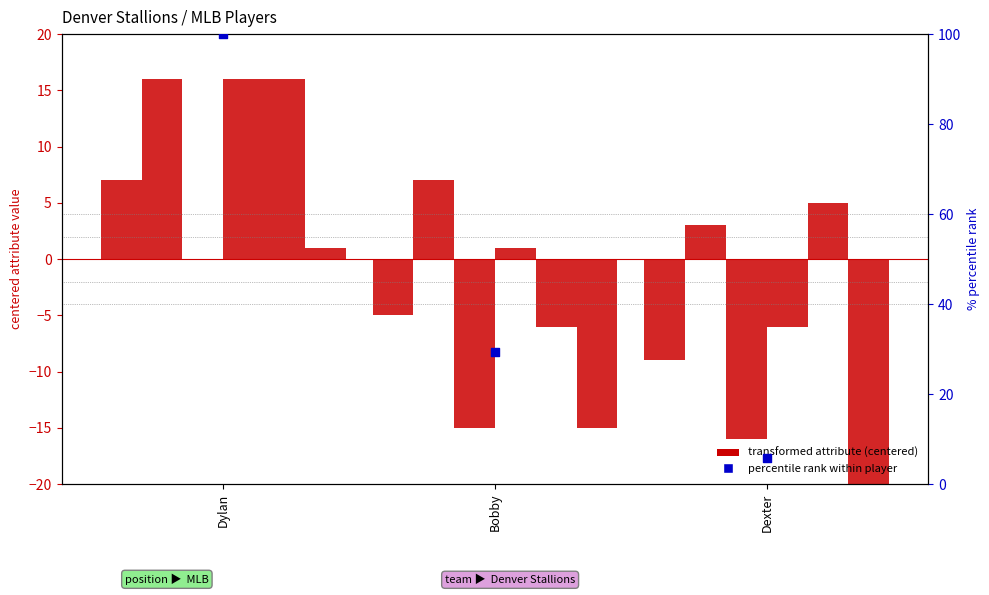

At how many categories does at least one series exceed -8?

3